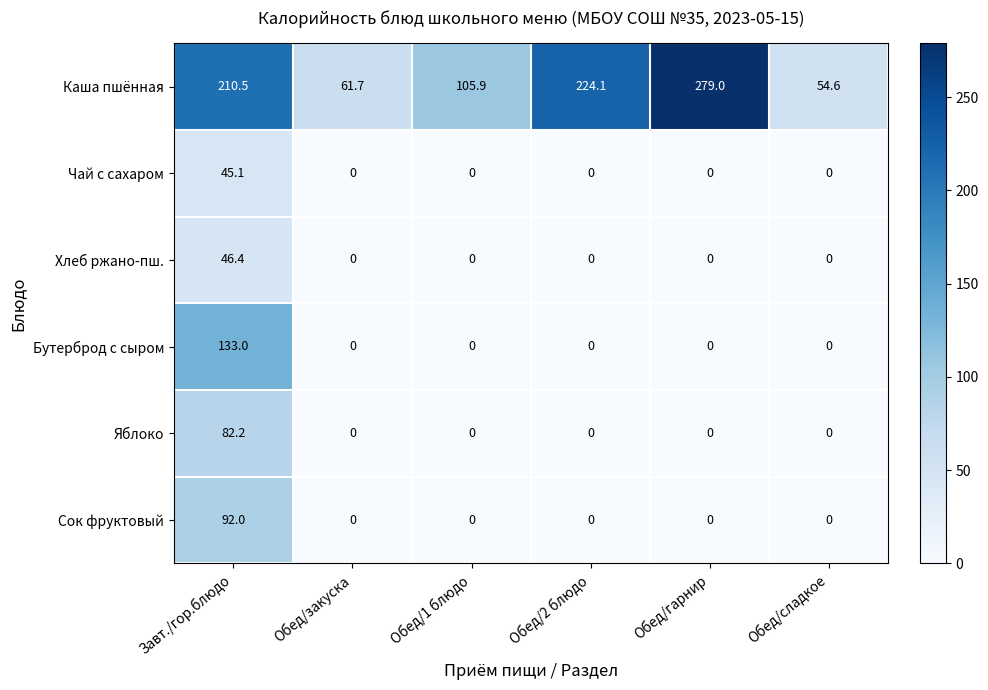

At which category is the sum across all series the highest?

Завт./гор.блюдо